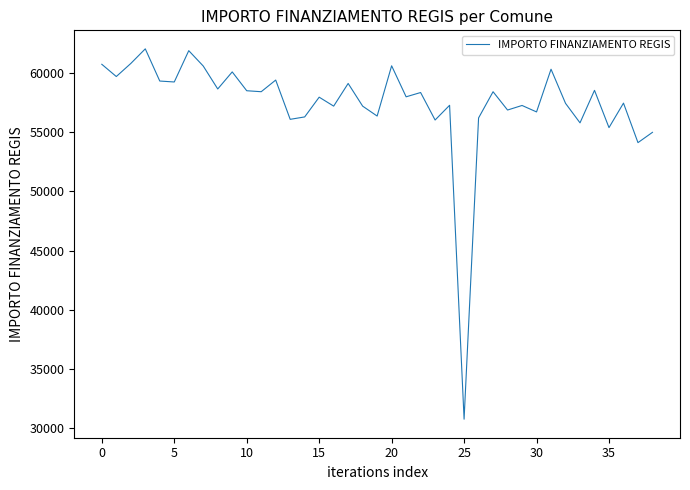

How many lines are shown in the chart?

1